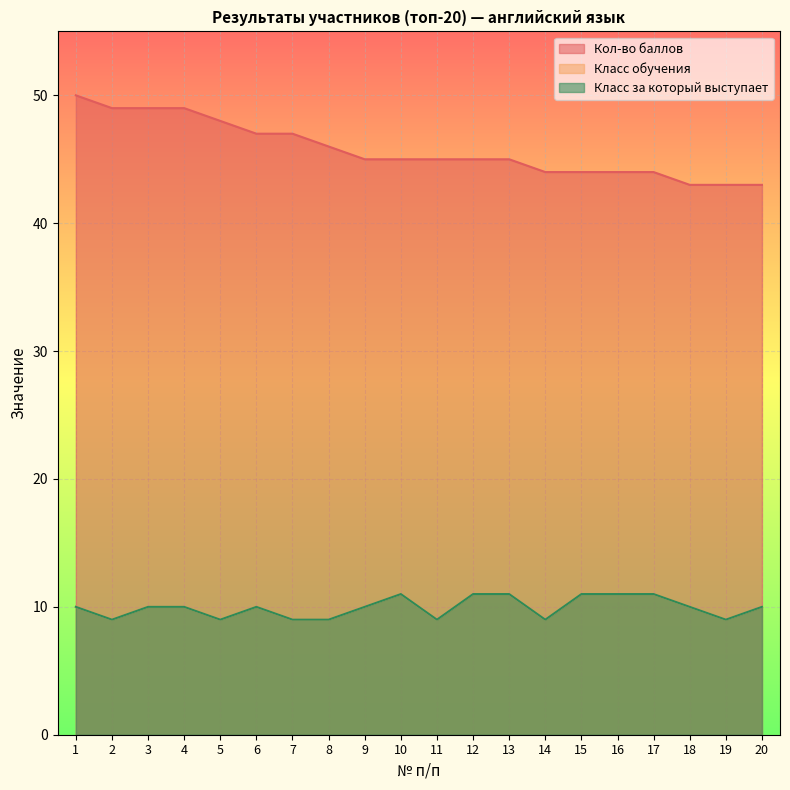

What is the difference between the Класс обучения values at 8 and 13?

2